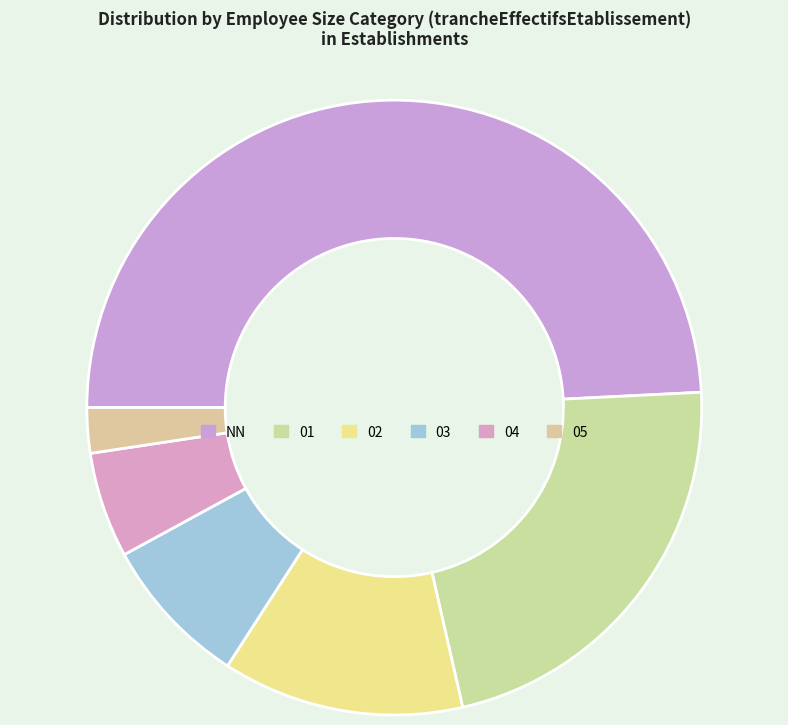

Which category has the biggest portion of the pie?

NN